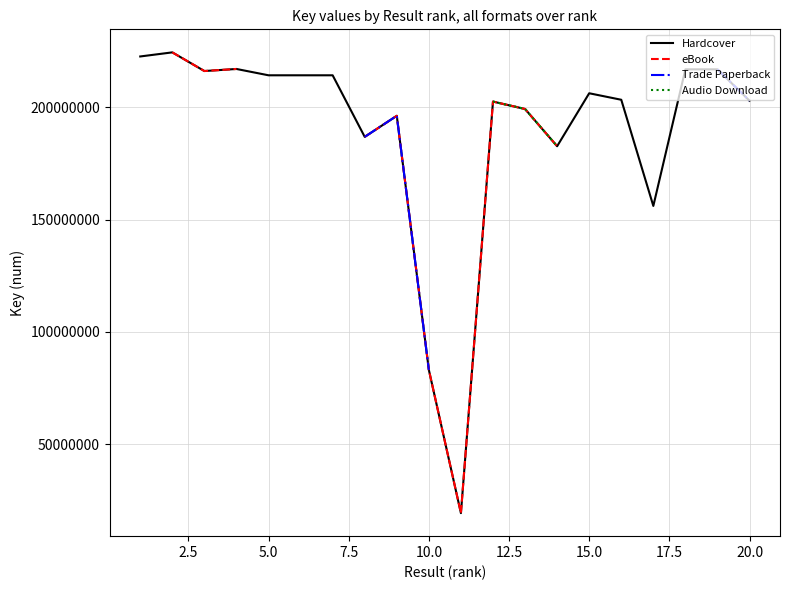

The value of Hardcover at 10.0 is 83097611. True or false?

True